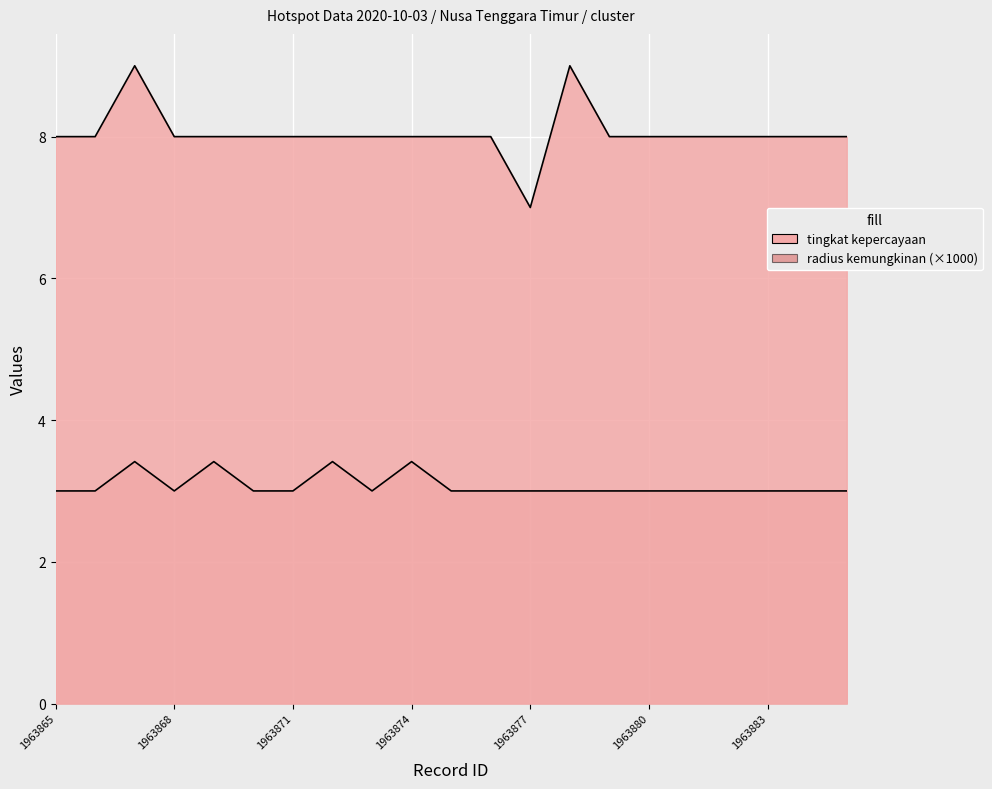

What is the value of the tingkat kepercayaan point at the 10th from the left?

8.0